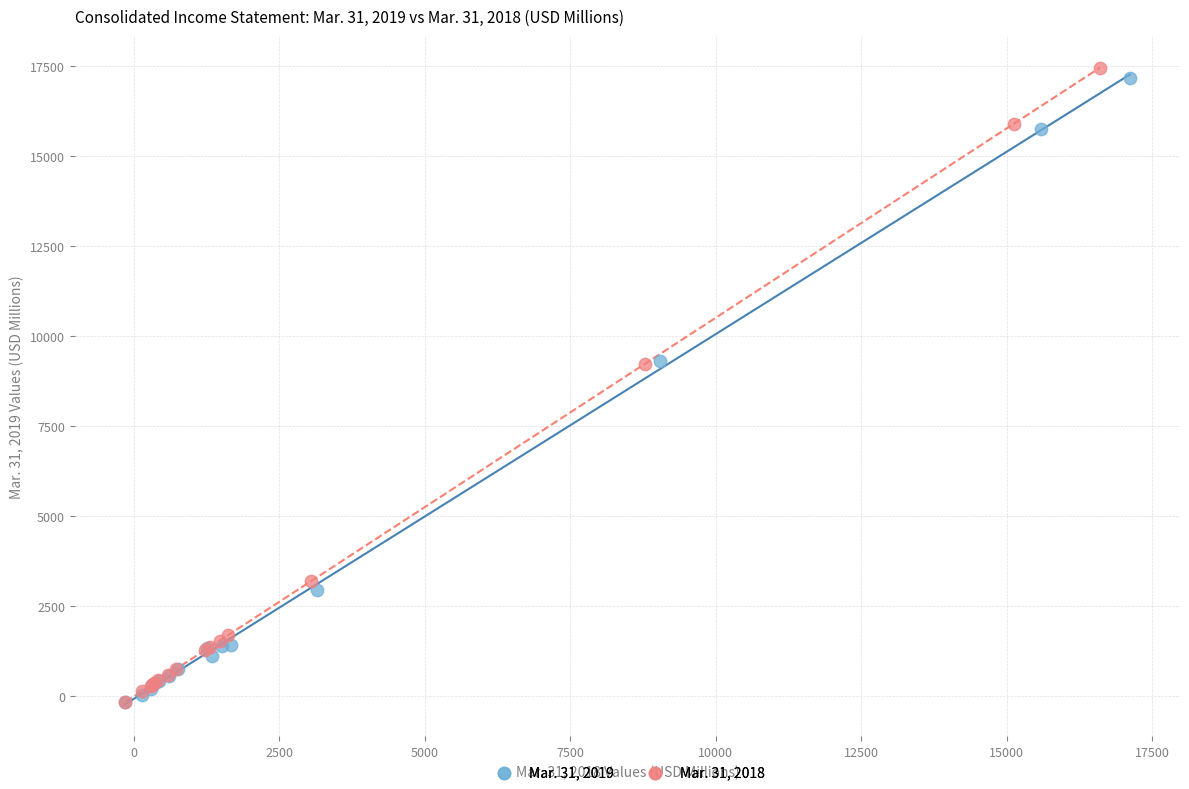

Which series has the largest Y range (max minus min)?

Mar. 31, 2018